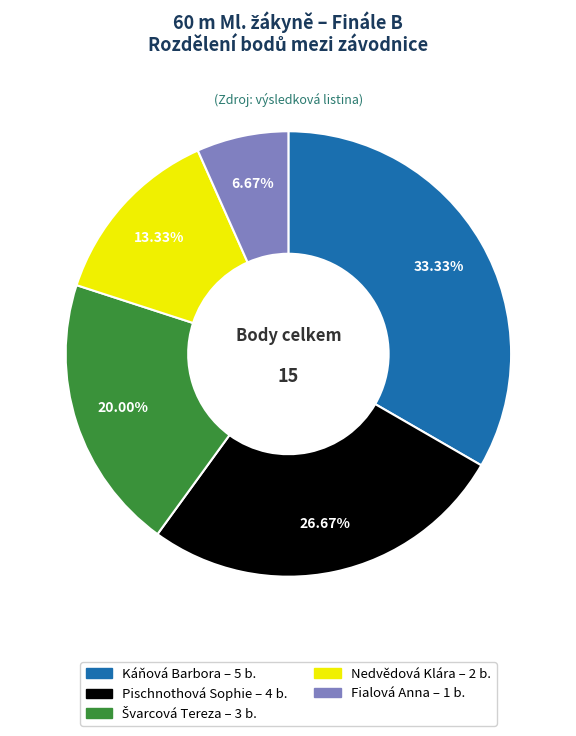

The Nedvědová Klára slice represents 13% of the pie. True or false?

True